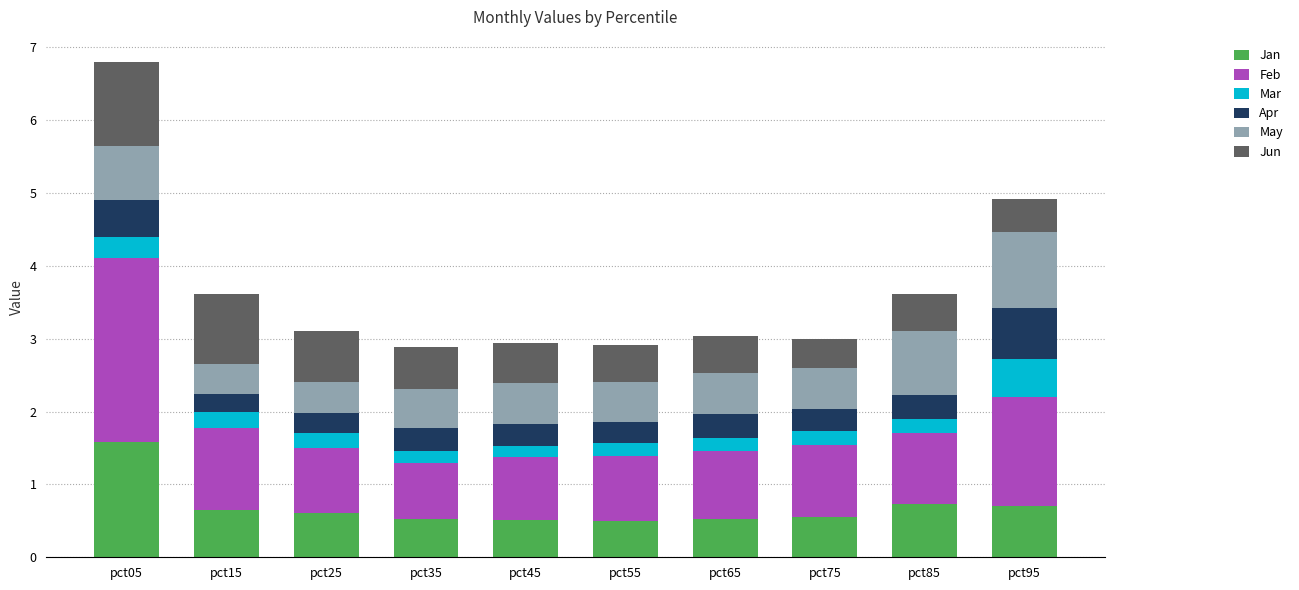

The Jan series shows 0.2 at pct85. True or false?

False